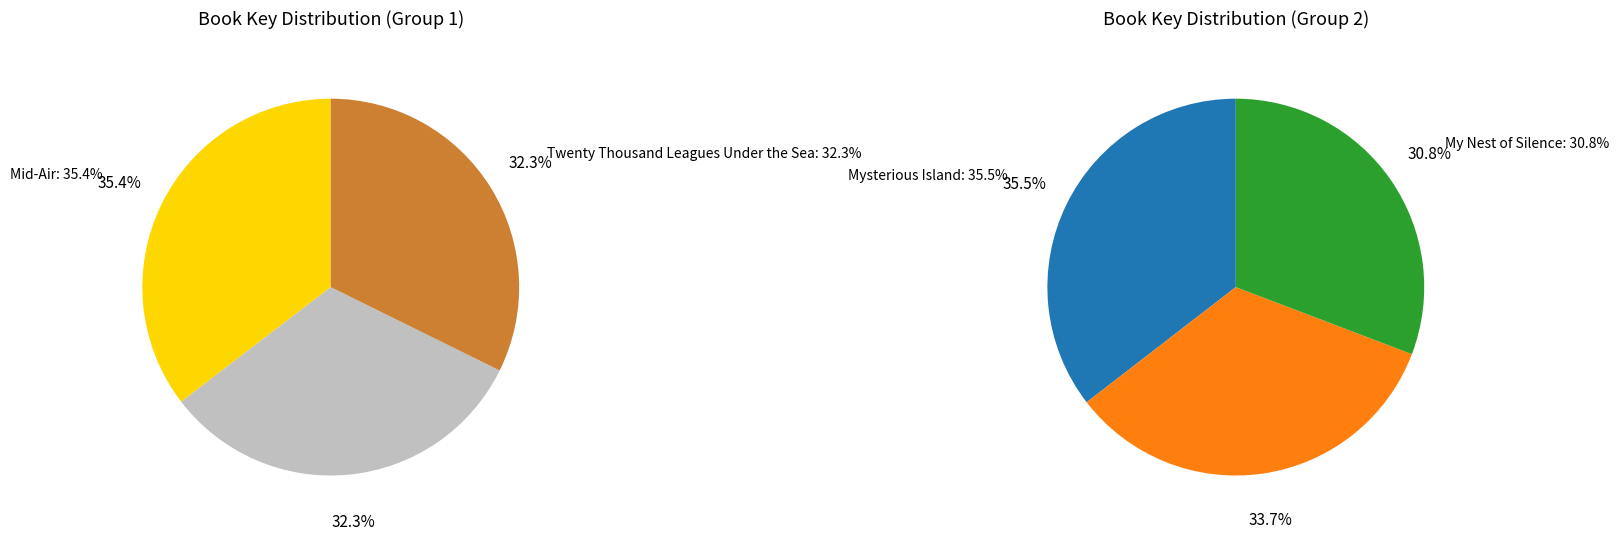

The My Nest of Silence slice represents 26% of the pie. True or false?

False